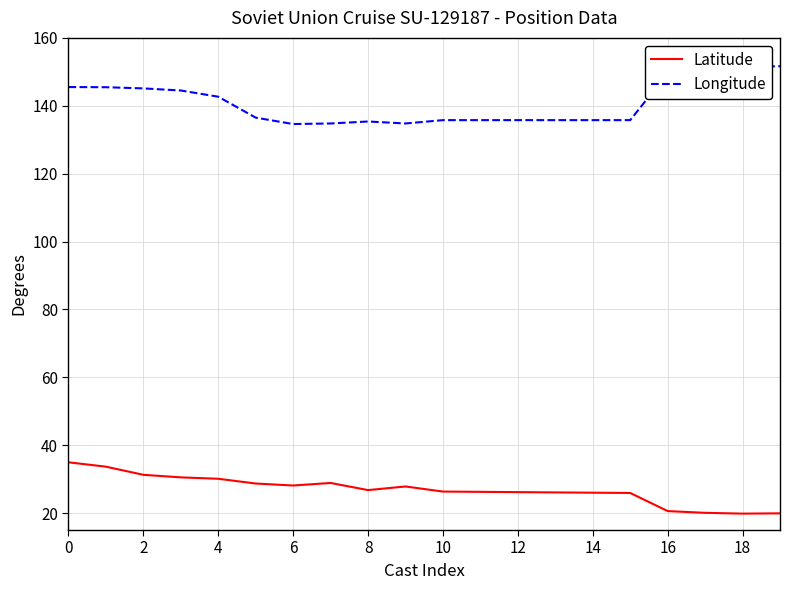

List the series in order of their peak value, highest first.

Longitude, Latitude